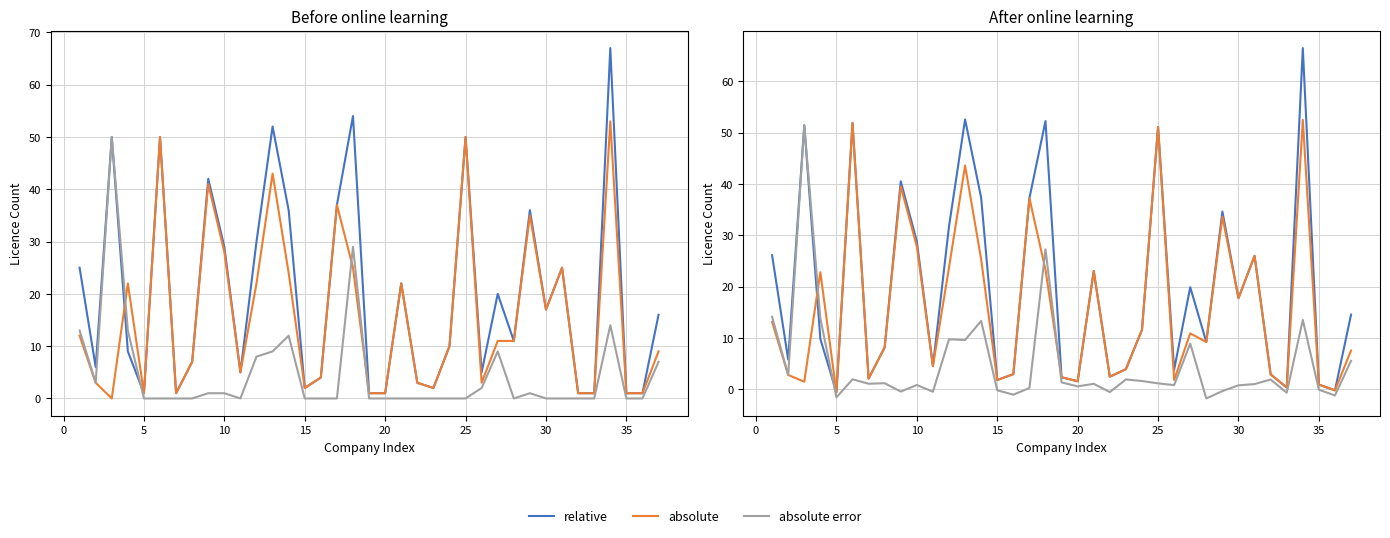

How many lines are shown in the chart?

3